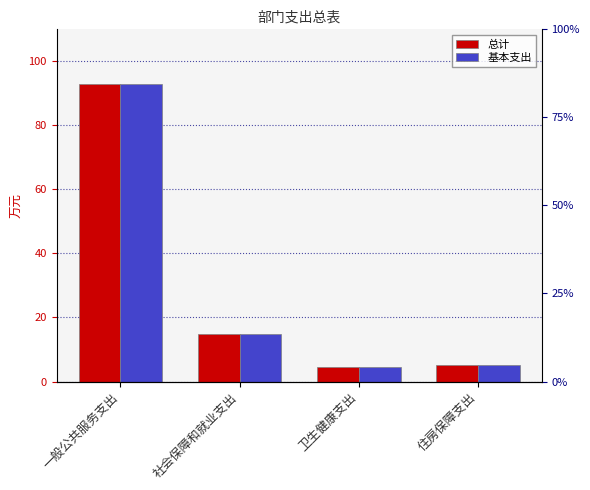

At how many categories does at least one series exceed 8?

2